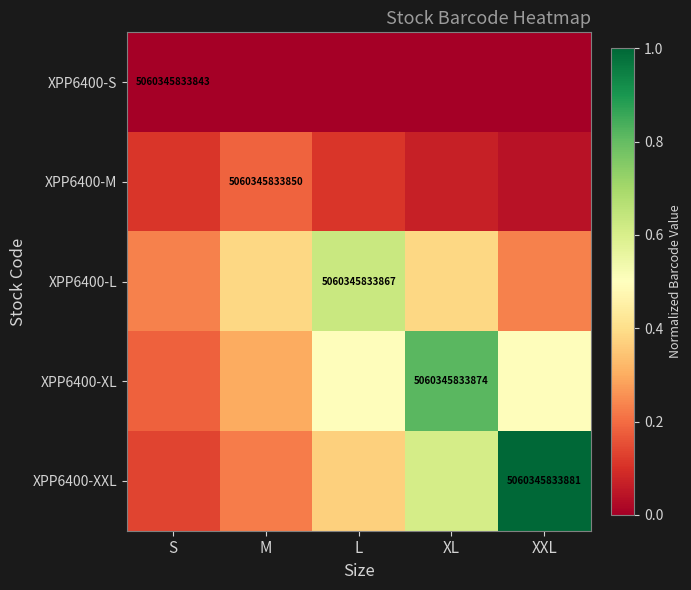

Between XL and M, which is larger?

XL